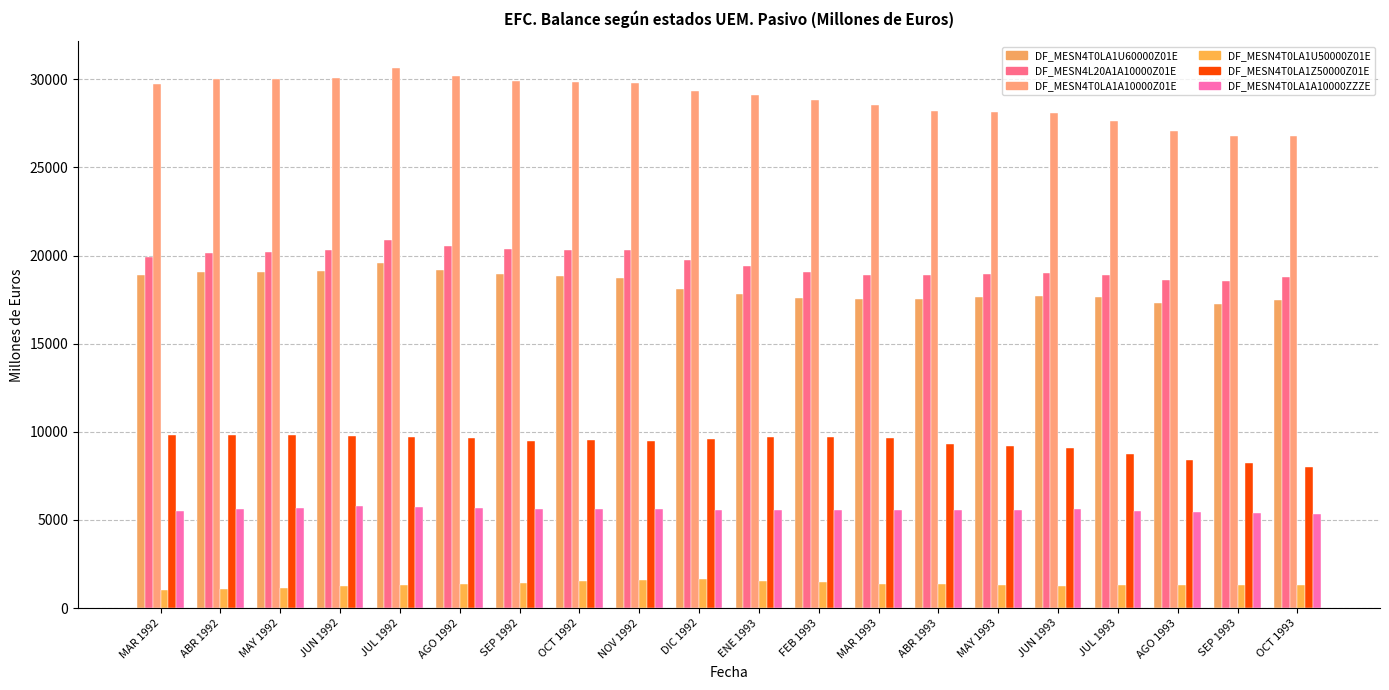

Where does the DF_MESN4T0LA1Z50000Z01E series first go above 9589?

MAR 1992